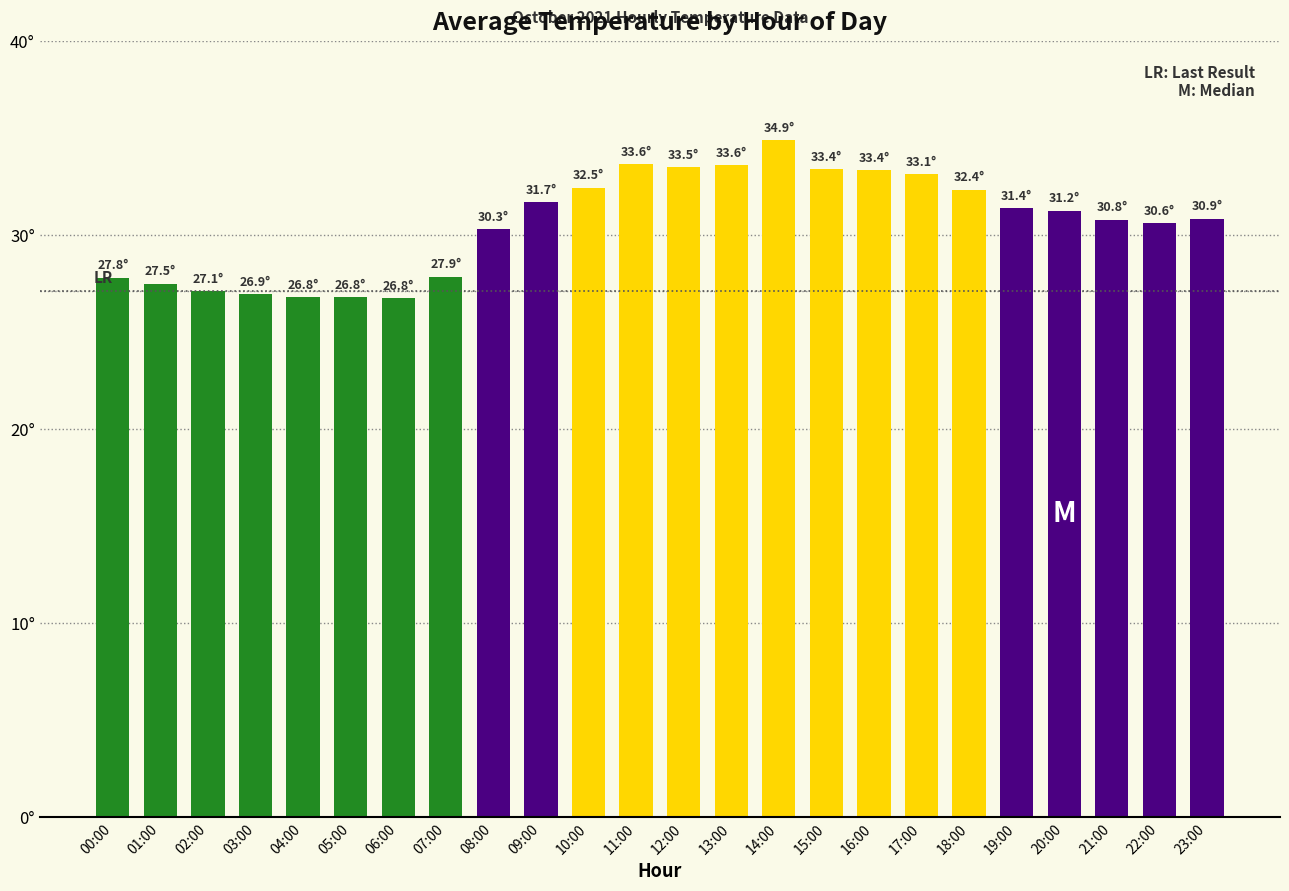

The chart shows a value of 53.5 at 20:00. True or false?

False